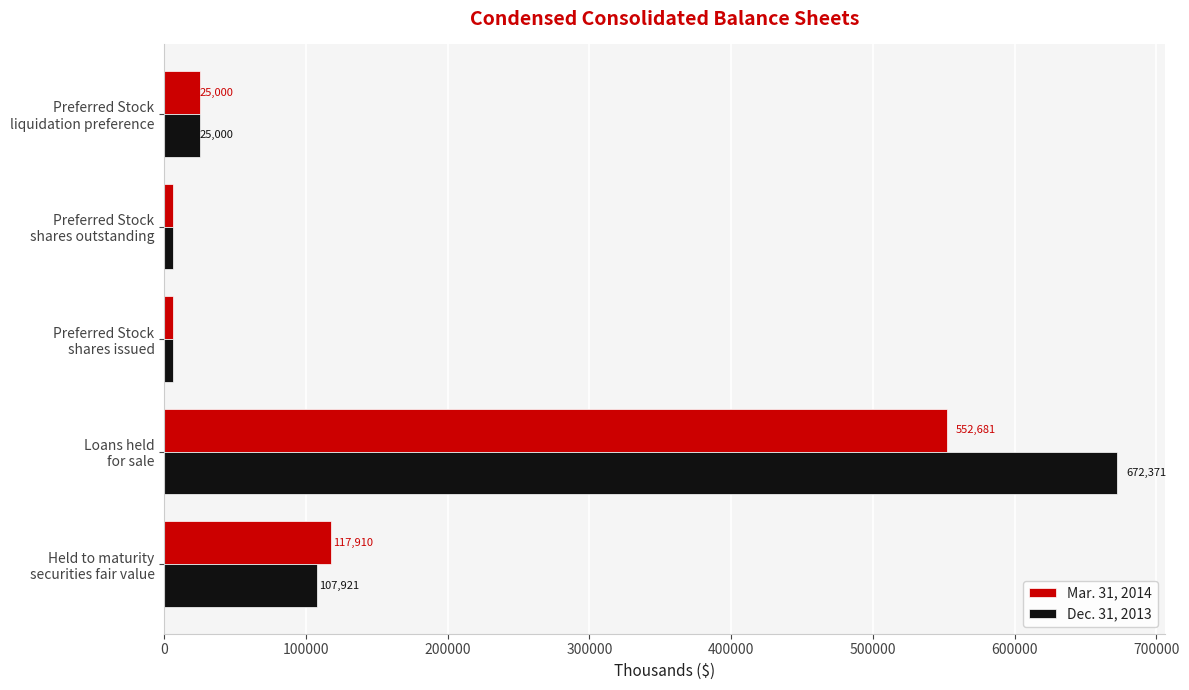

What is the maximum value for Mar. 31, 2014?

552681